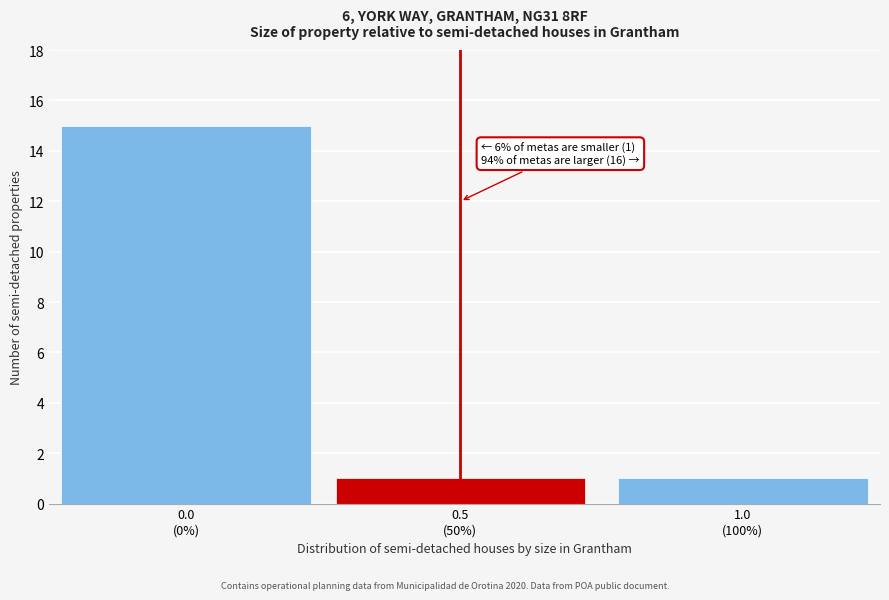

Reading left to right, list all the values displayed in this chart.

15	1	1